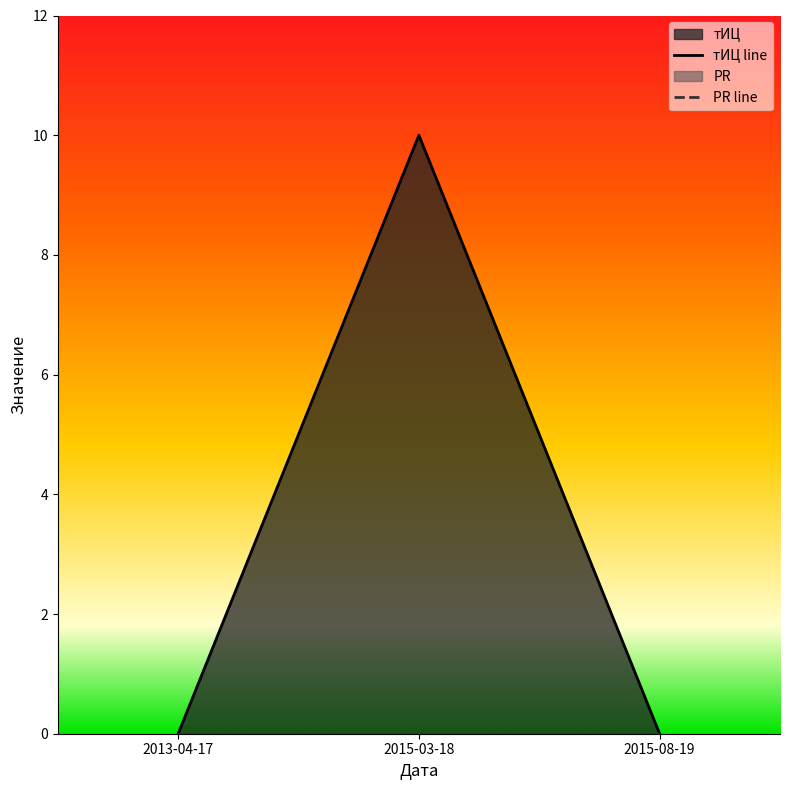

Which category has the highest value across all series?

2015-03-18